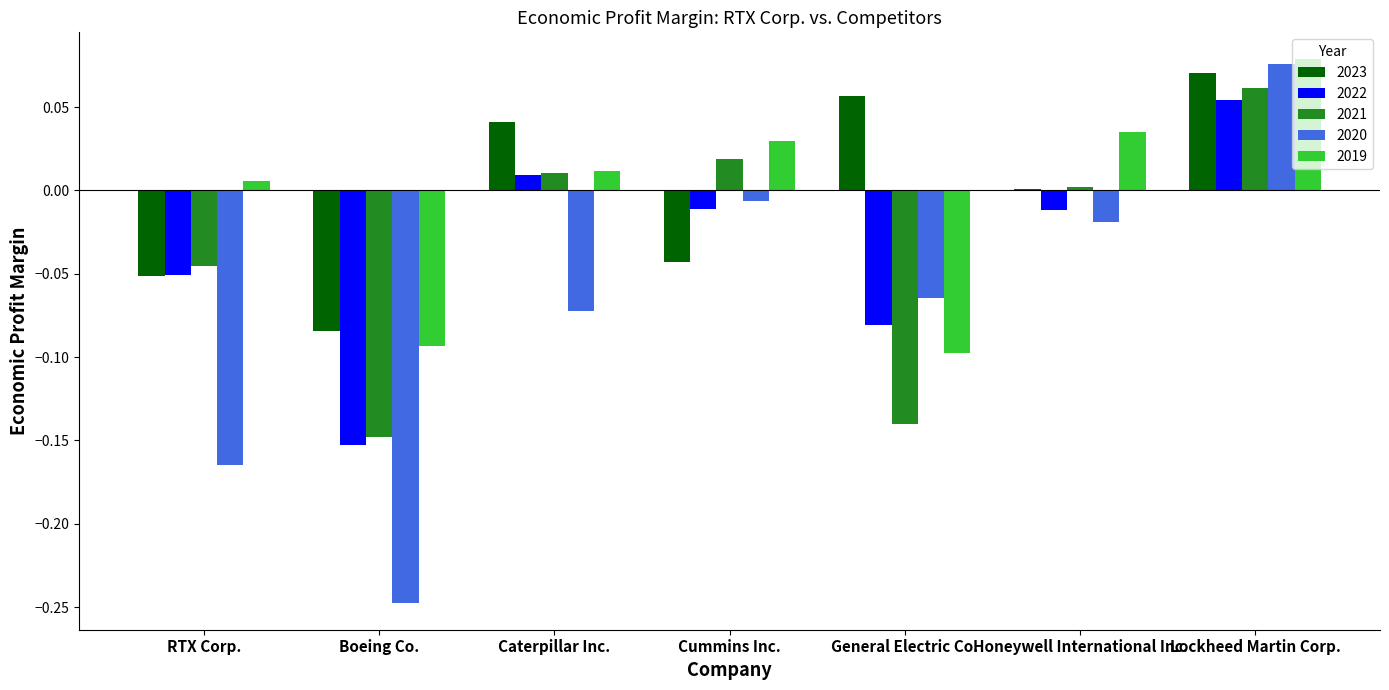

Is the value of 2023 at Boeing Co. greater than the value of 2021 at Lockheed Martin Corp.?

No